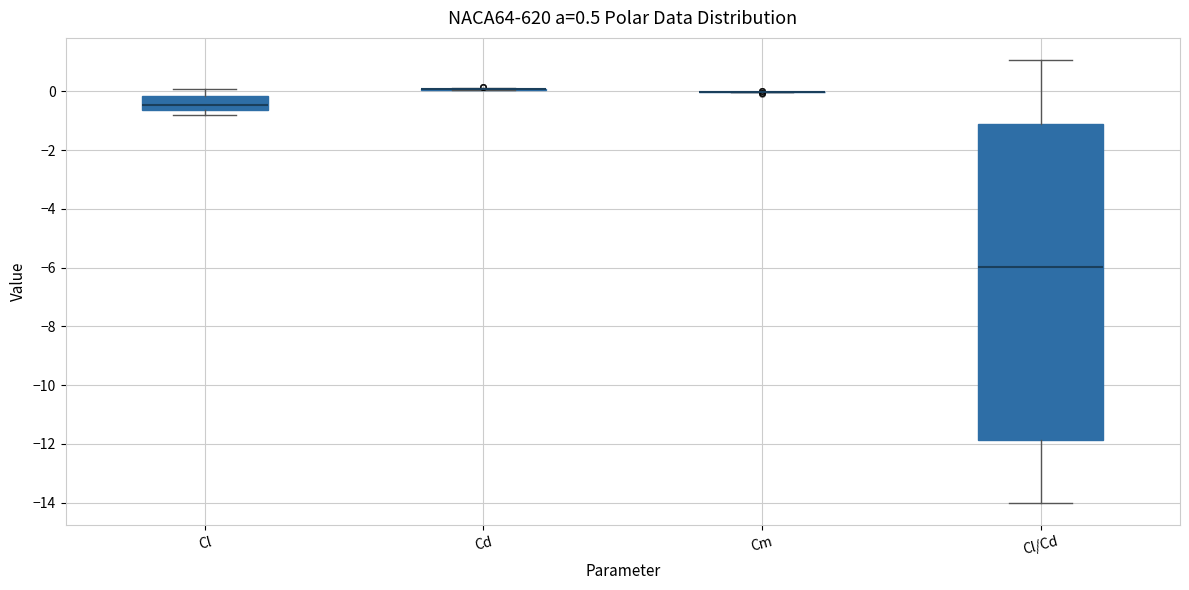

Which box is the tallest, from its lower edge to its upper edge?

Cl/Cd